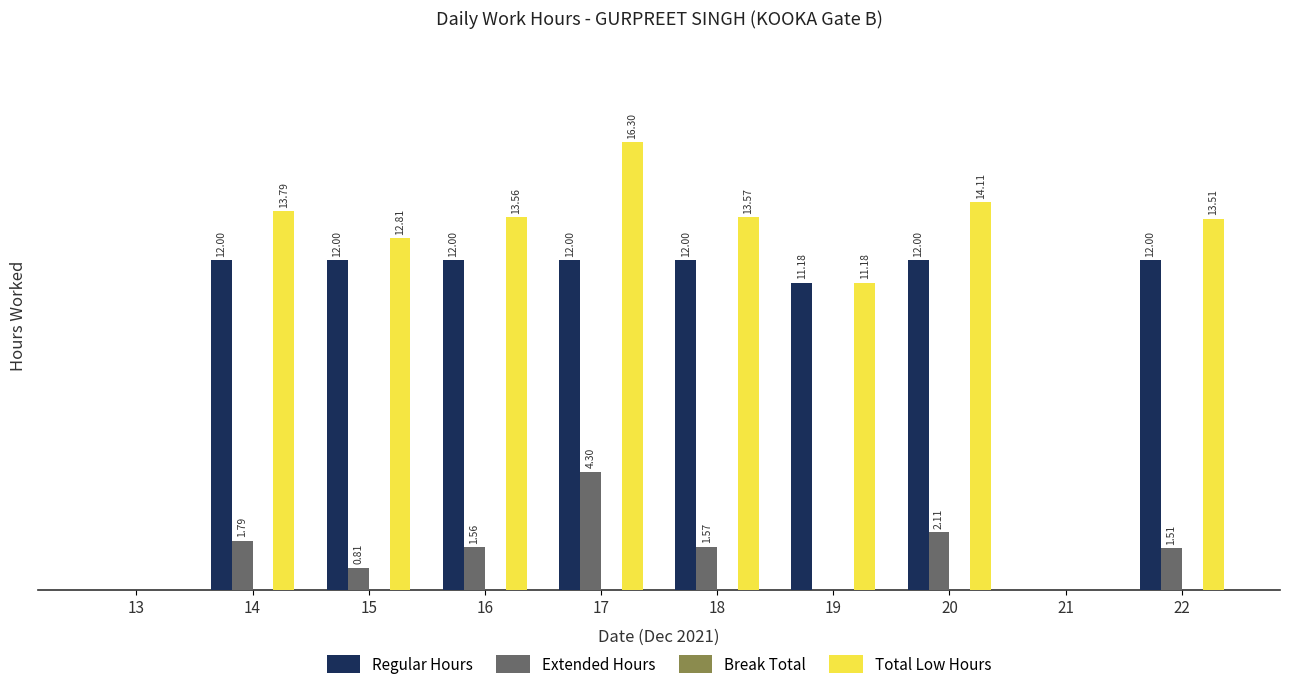

Which series has the largest total across all categories?

Total Low Hours